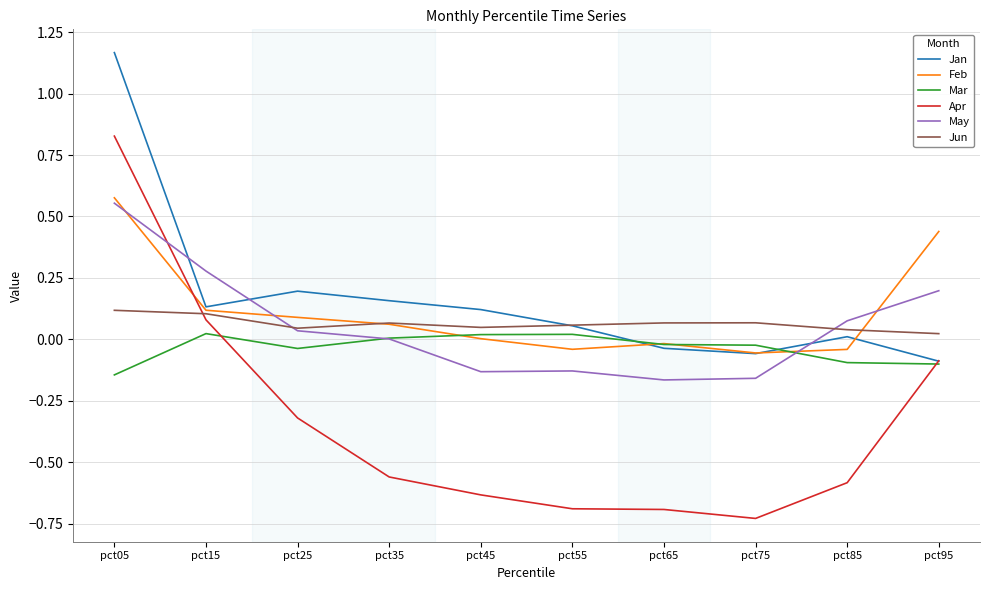

The Apr series shows -0.6 at pct45. True or false?

True